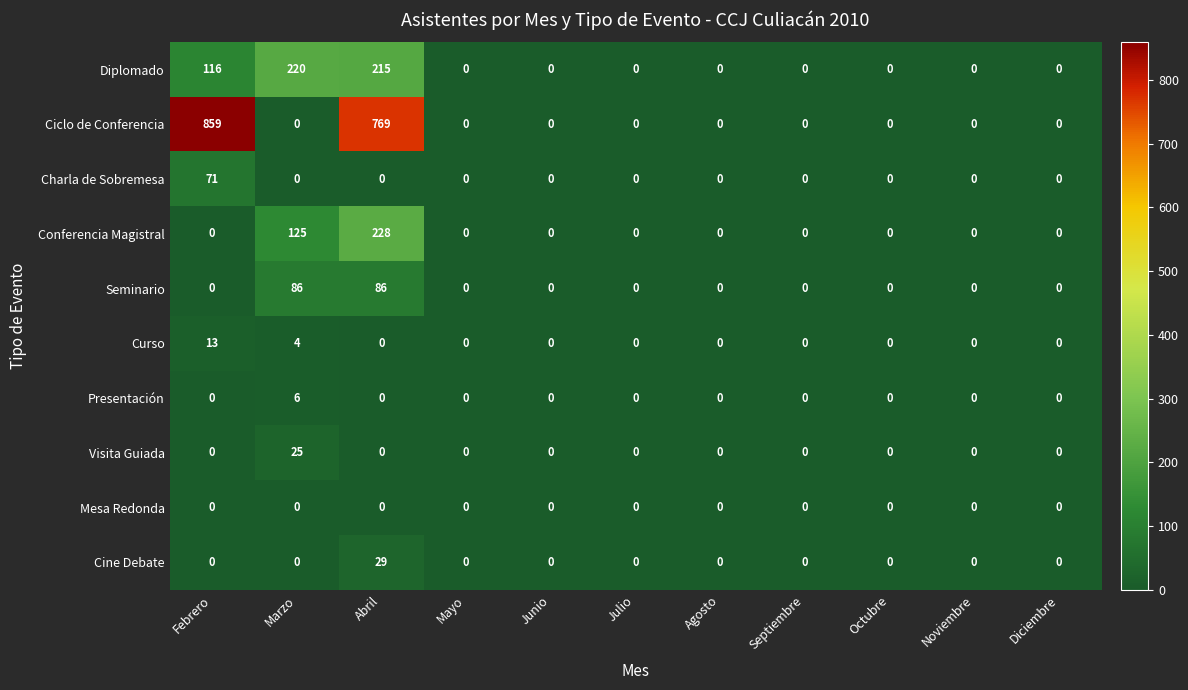

At how many categories does at least one series exceed 630?

2